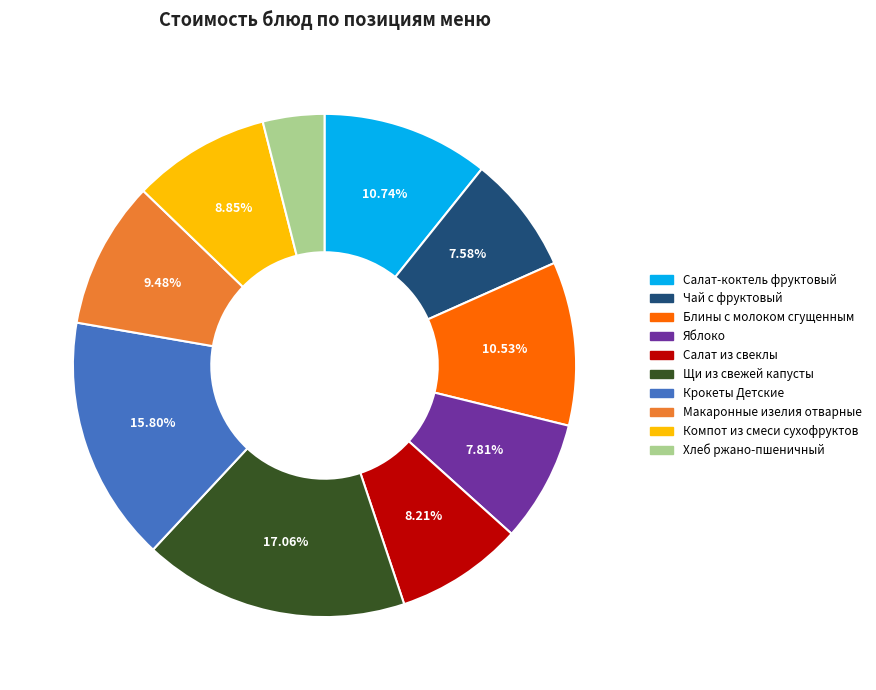

To the nearest percent, what is the difference between the Салат из свеклы and Салат-коктель фруктовый slice percentages?

3%